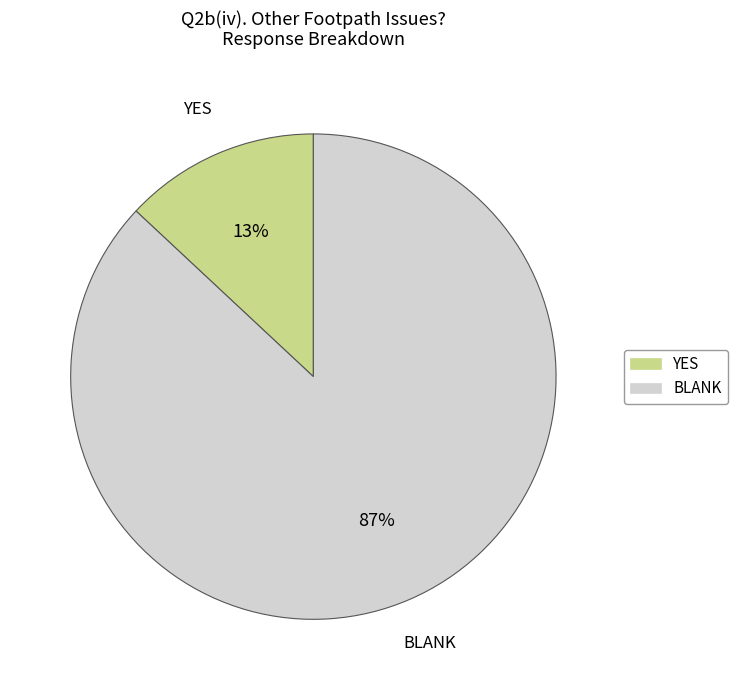

Does BLANK account for over 50% of the chart?

Yes